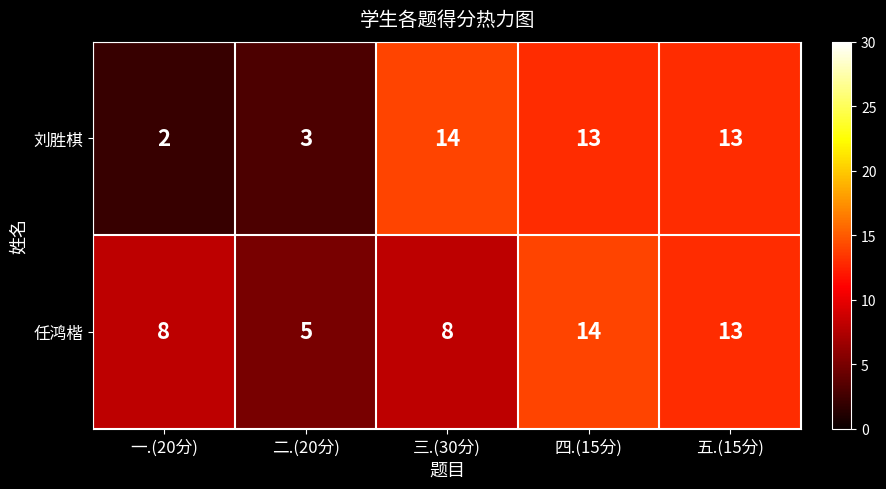

Which series has the largest range (max minus min)?

刘胜棋